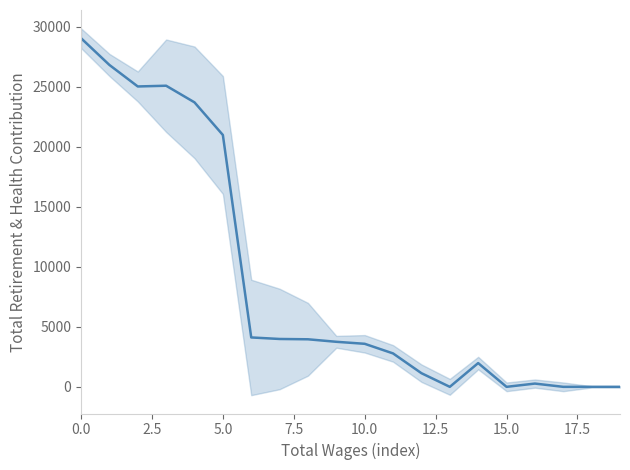

What is the label of the 10th point from the left?

9